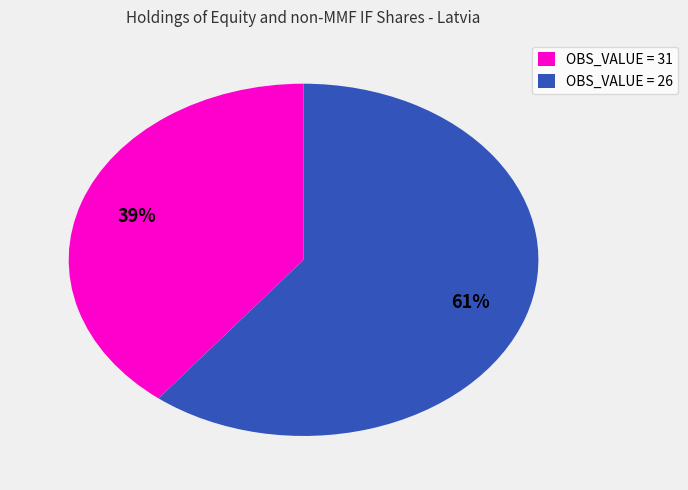

What percentage is the OBS_VALUE = 31 slice, to the nearest percent?

39%